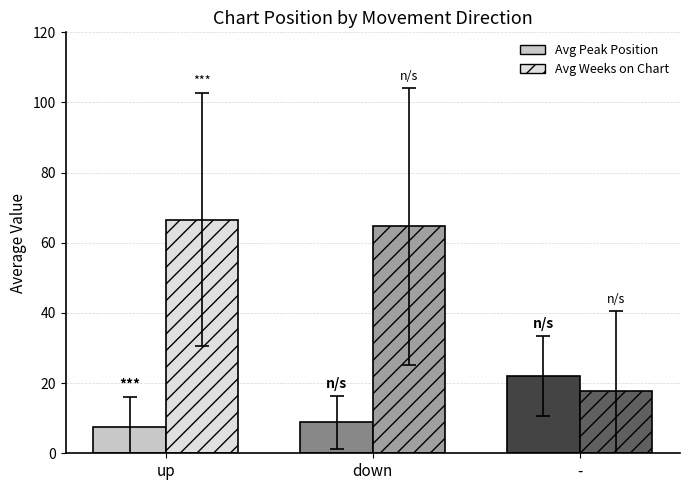

Reading left to right, transcribe all the data shown in this chart.

Avg Peak Position: up=7.5	down=8.8	-=22.0
Avg Weeks on Chart: up=66.6	down=64.7	-=17.7